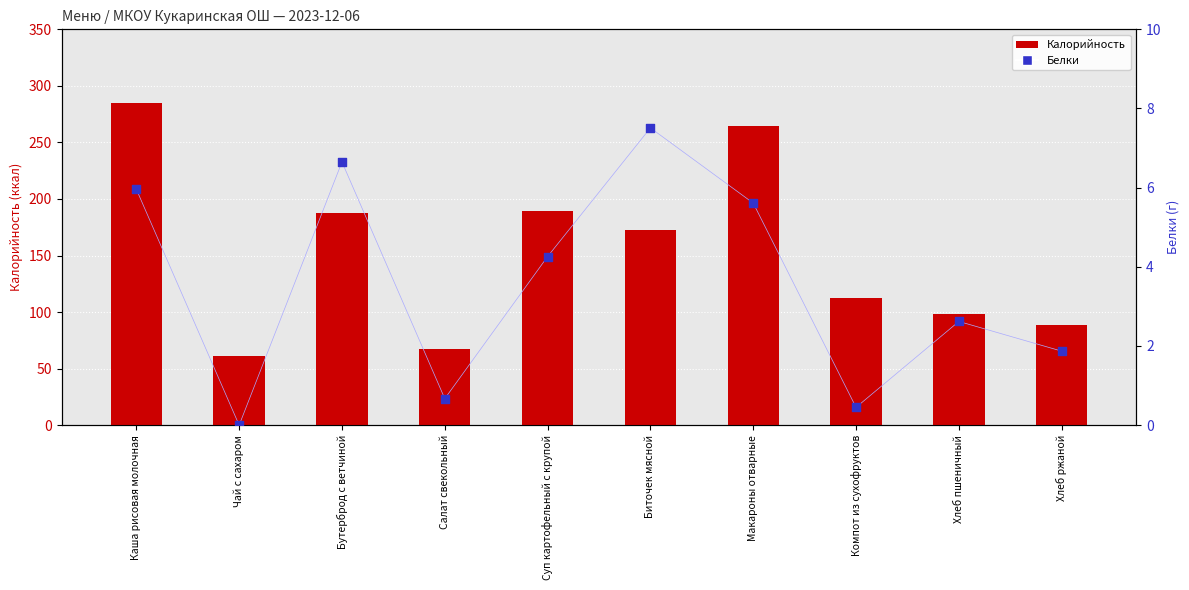

Which series has the largest Y range (max minus min)?

Калорийность